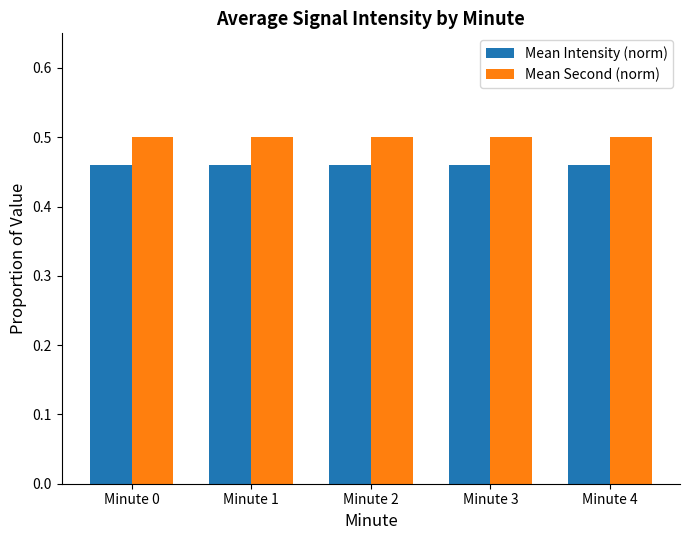

Is it true that Mean Second (norm) equals 0.5 at Minute 4?

True